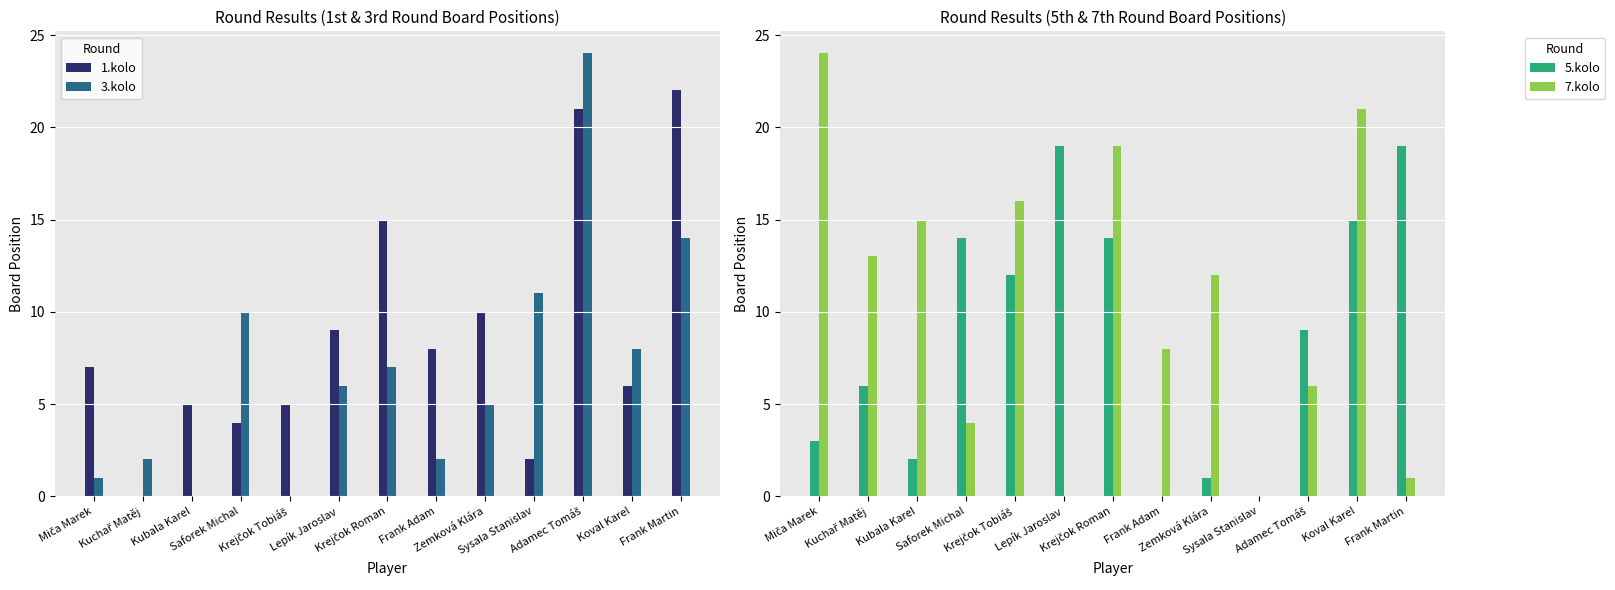

Where does the 3.kolo series first go above 6?

Saforek Michal